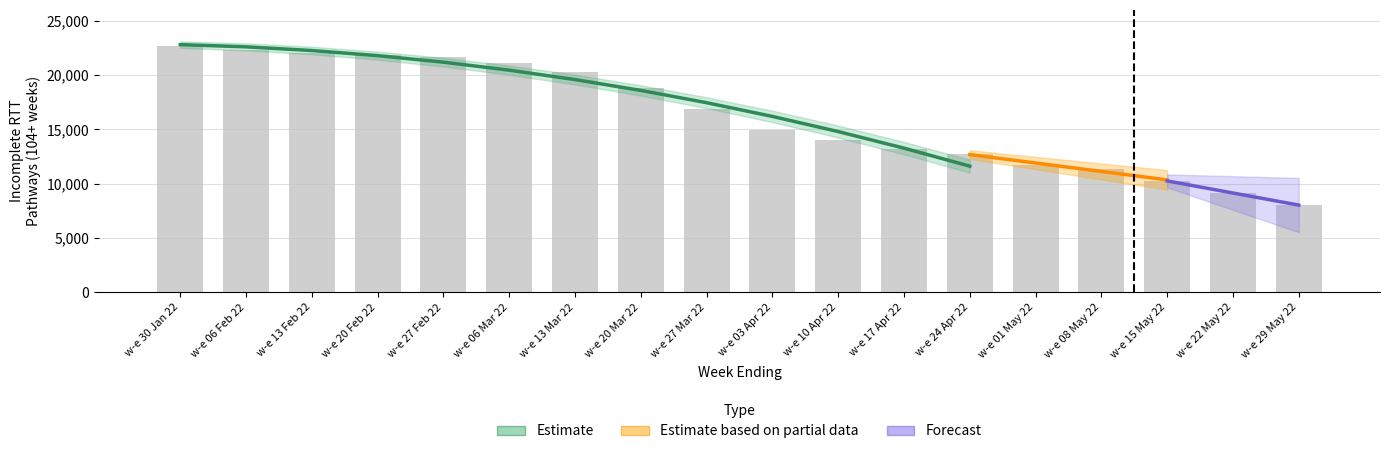

The chart shows a value of 6286 at w-e 13 Mar 22. True or false?

False